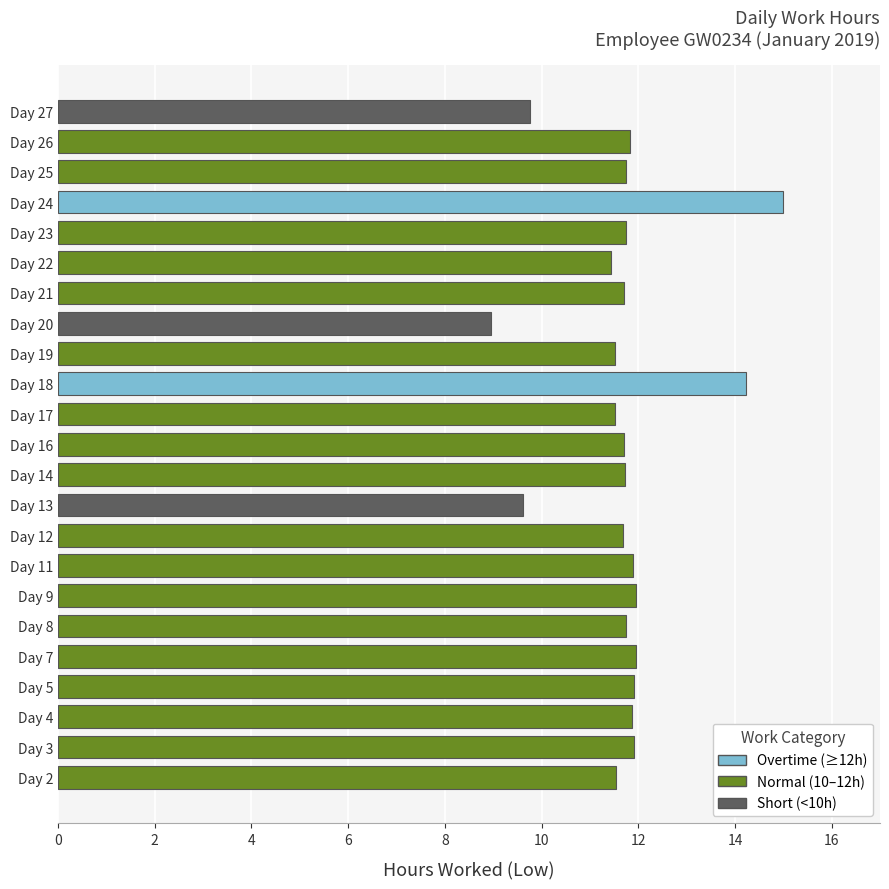

How many series are shown in this chart?

1